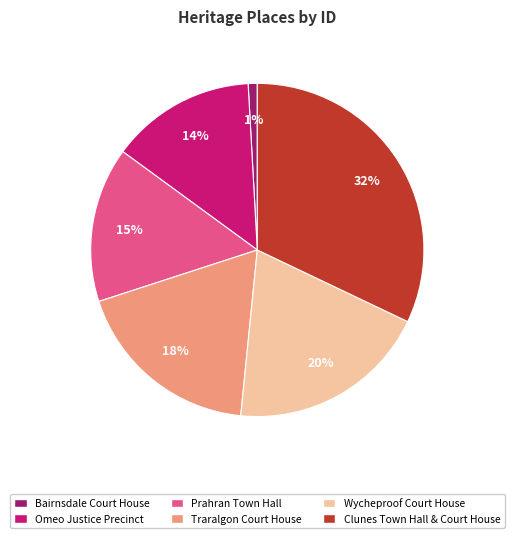

Is the sum of Omeo Justice Precinct and Prahran Town Hall greater than half?

No